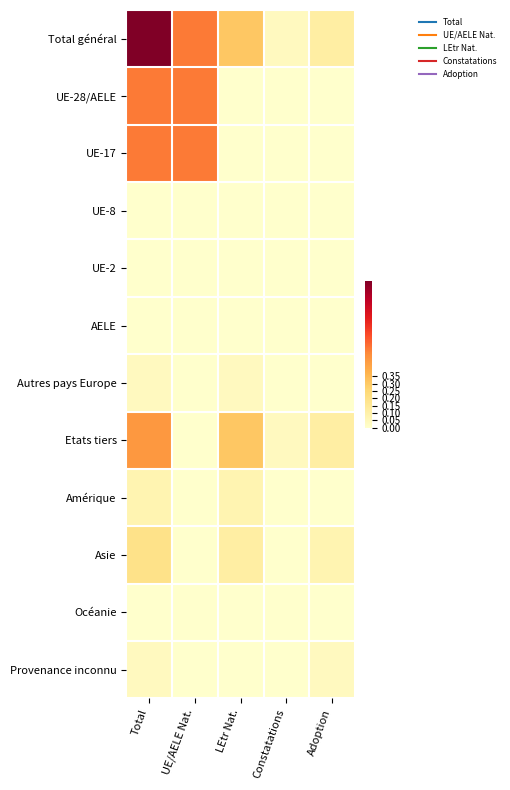

Between Adoption and UE/AELE Nat., which is larger?

UE/AELE Nat.